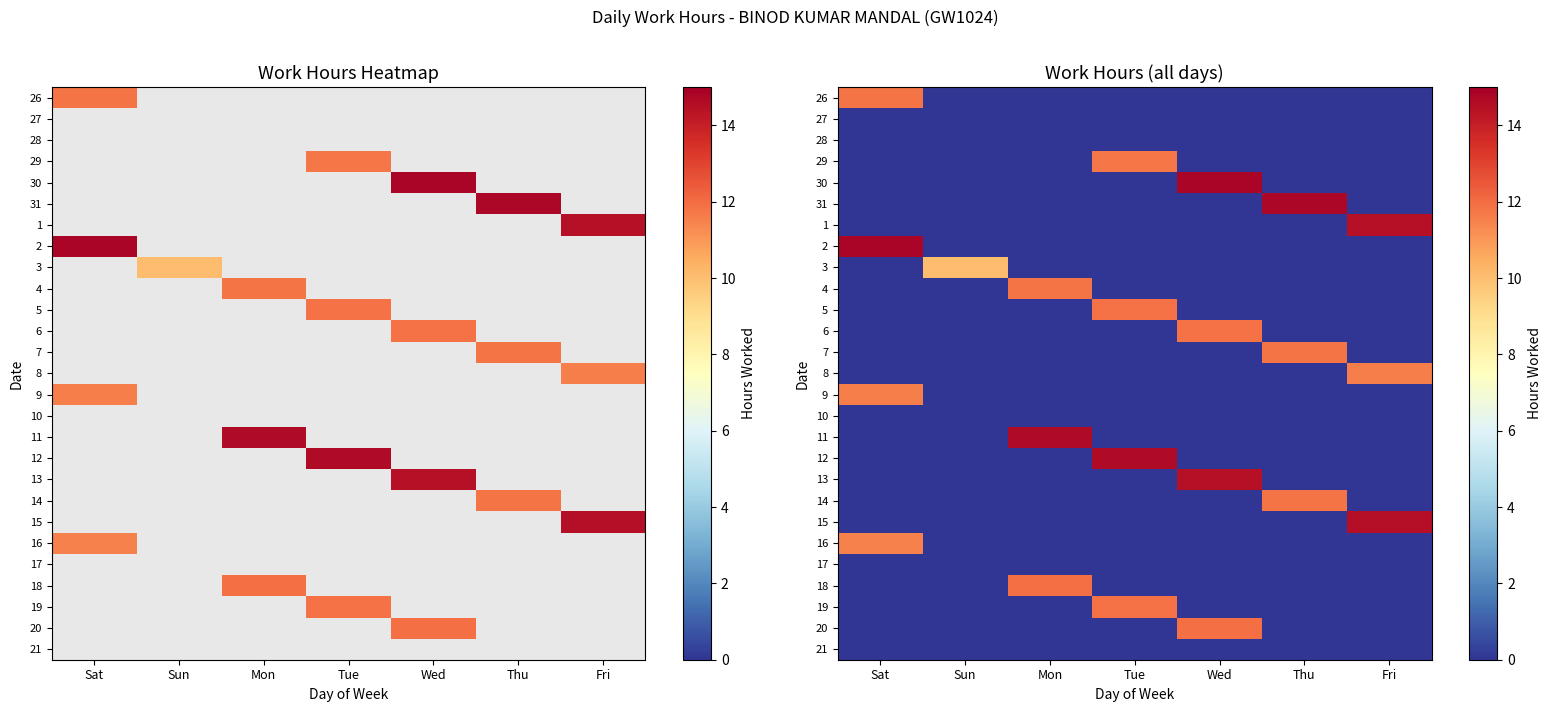

At which category is the sum across all series the highest?

Wed